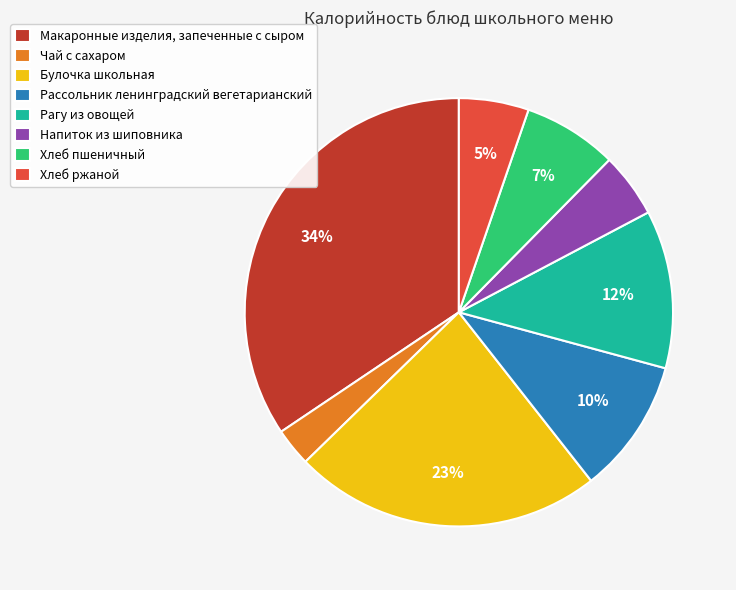

Between Напиток из шиповника and Рагу из овощей, which is larger?

Рагу из овощей